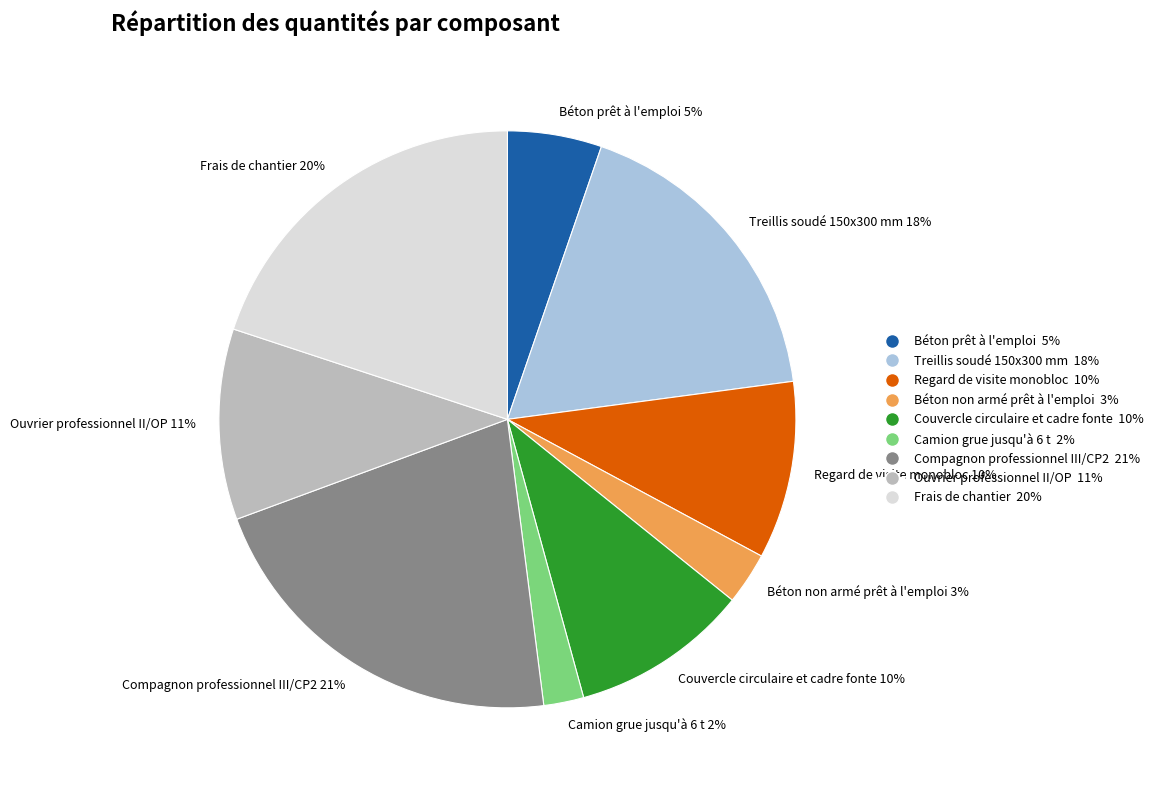

Which slice is the largest?

Compagnon professionnel III/CP2